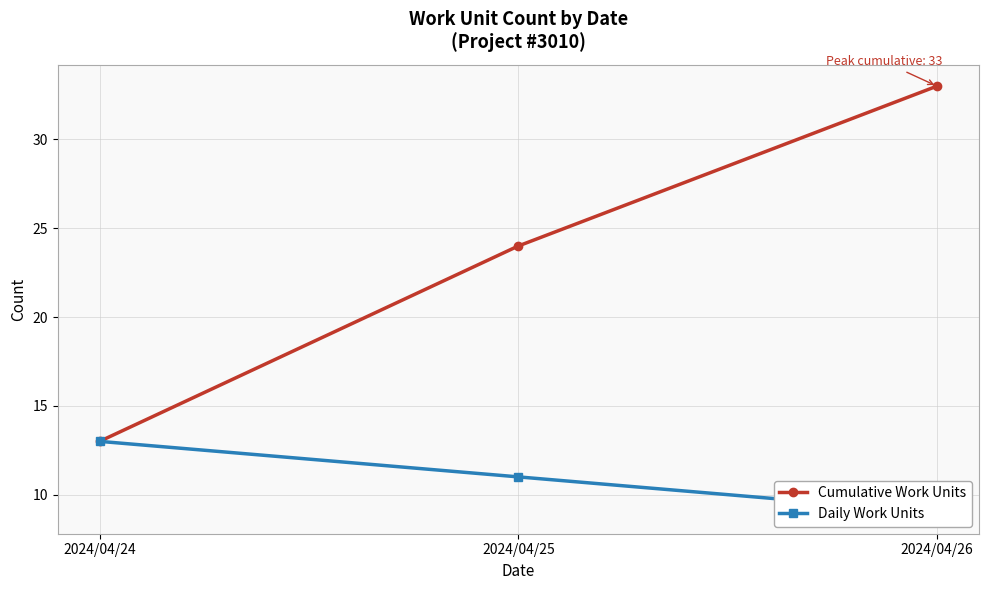

Reading left to right, extract all data points from this chart.

Cumulative Work Units: 2024/04/24=13	2024/04/25=24	2024/04/26=33
Daily Work Units: 2024/04/24=13	2024/04/25=11	2024/04/26=9